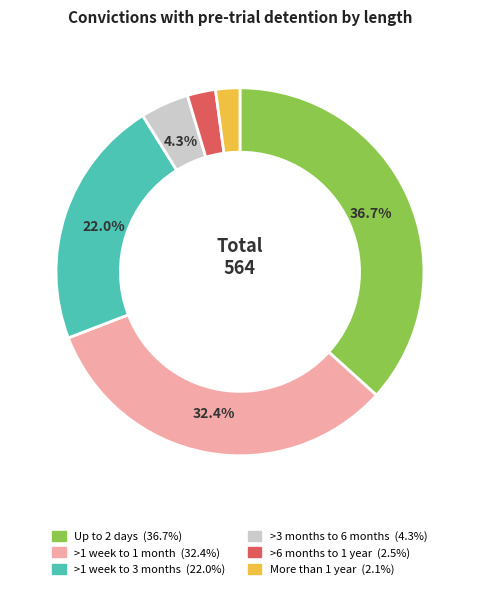

What percentage do >3 months to 6 months and >1 week to 1 month together represent?

36.7%